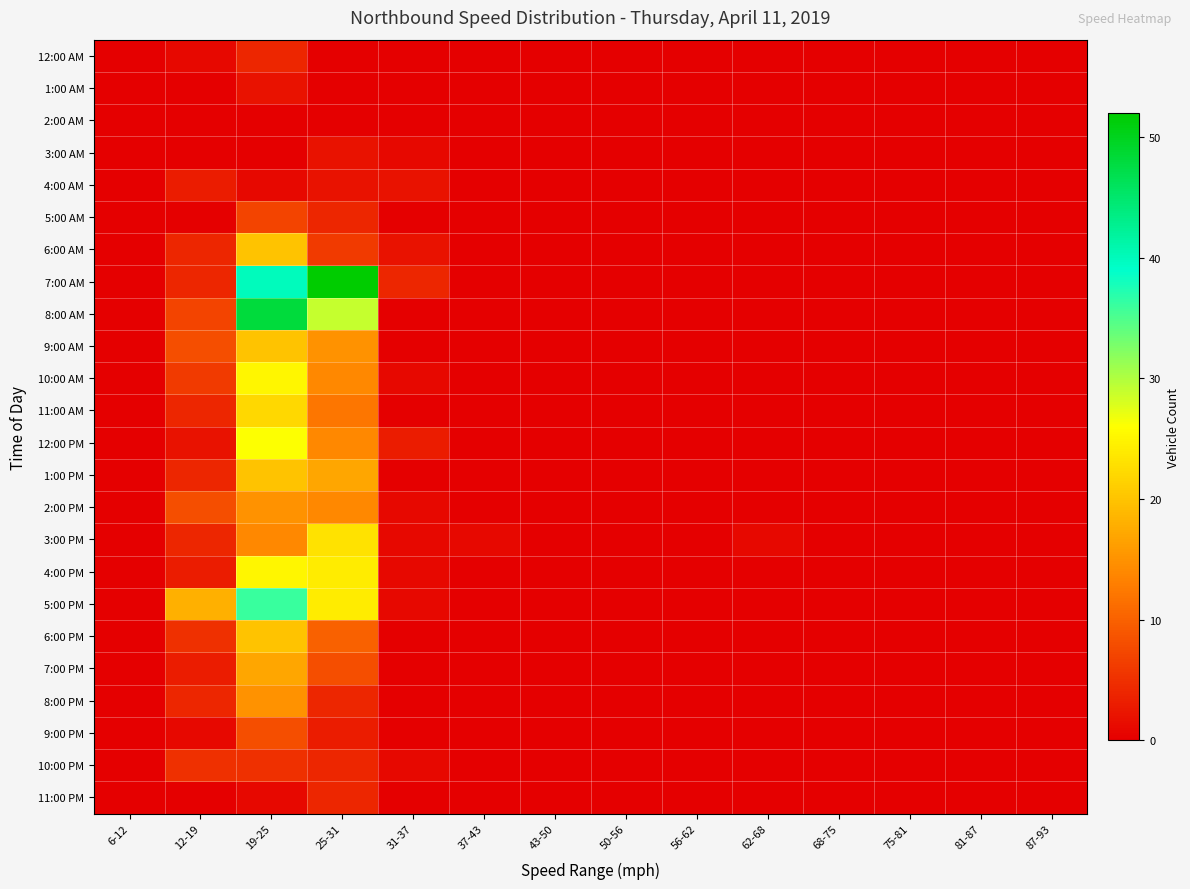

Which category has the lowest value across all series?

6-12